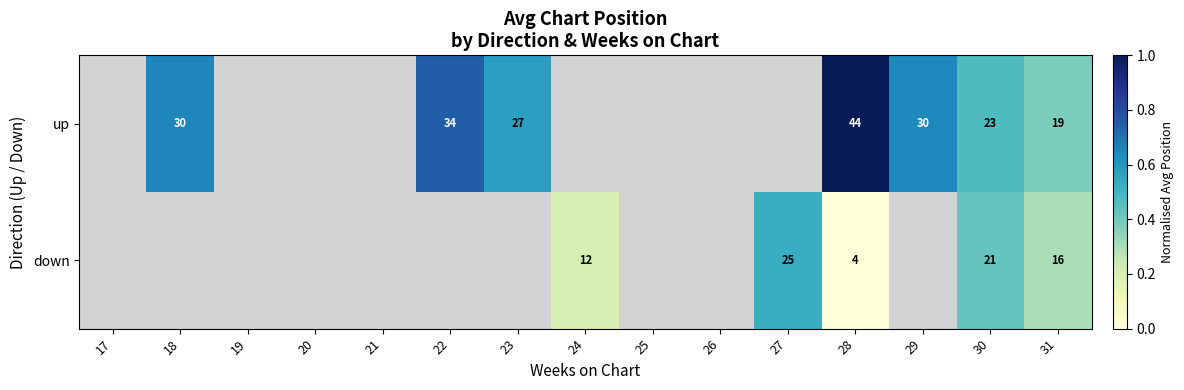

How many down values are between 0 and 1?

5